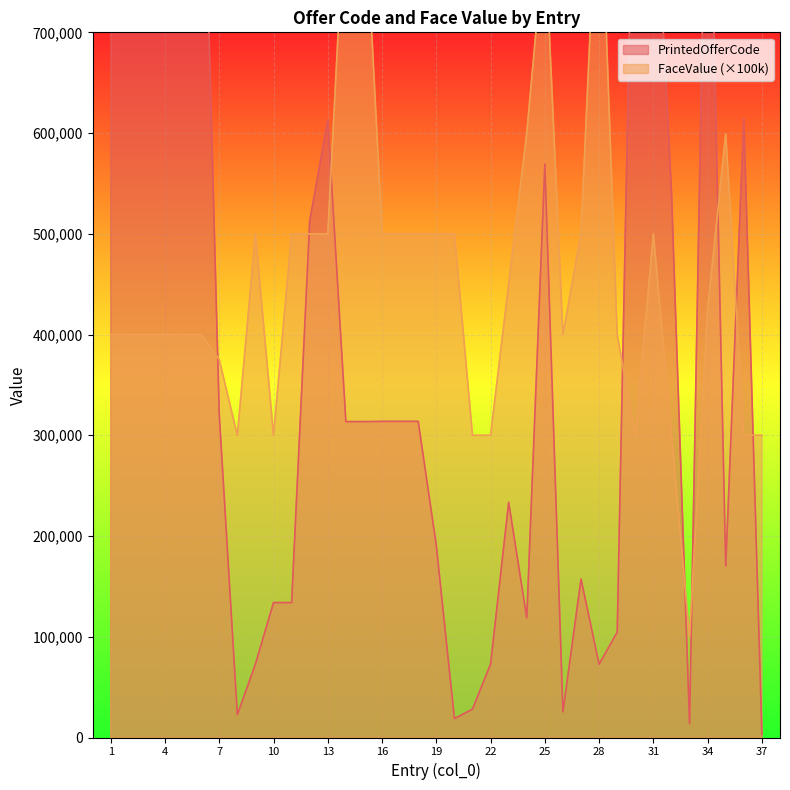

True or false: FaceValue and PrintedOfferCode intersect in this chart.

True